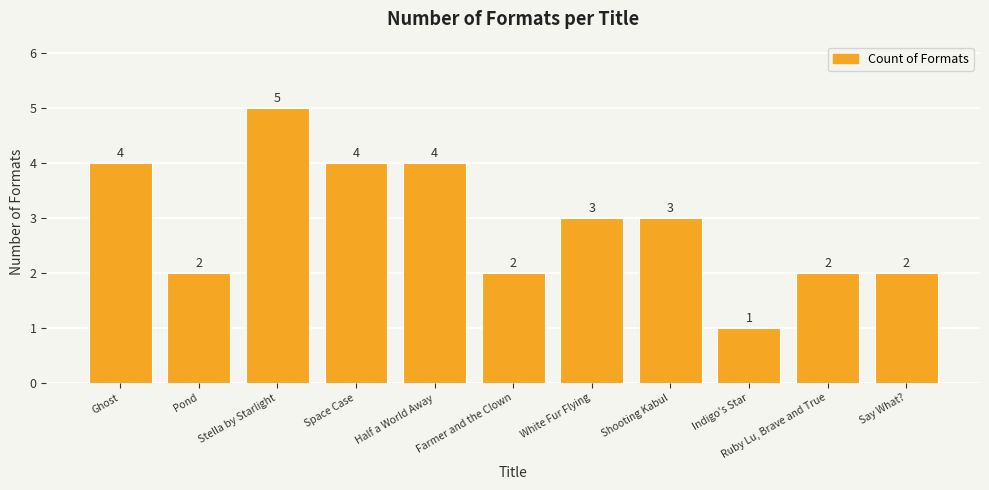

What is the label of the 6th bar from the left?

Farmer and the Clown